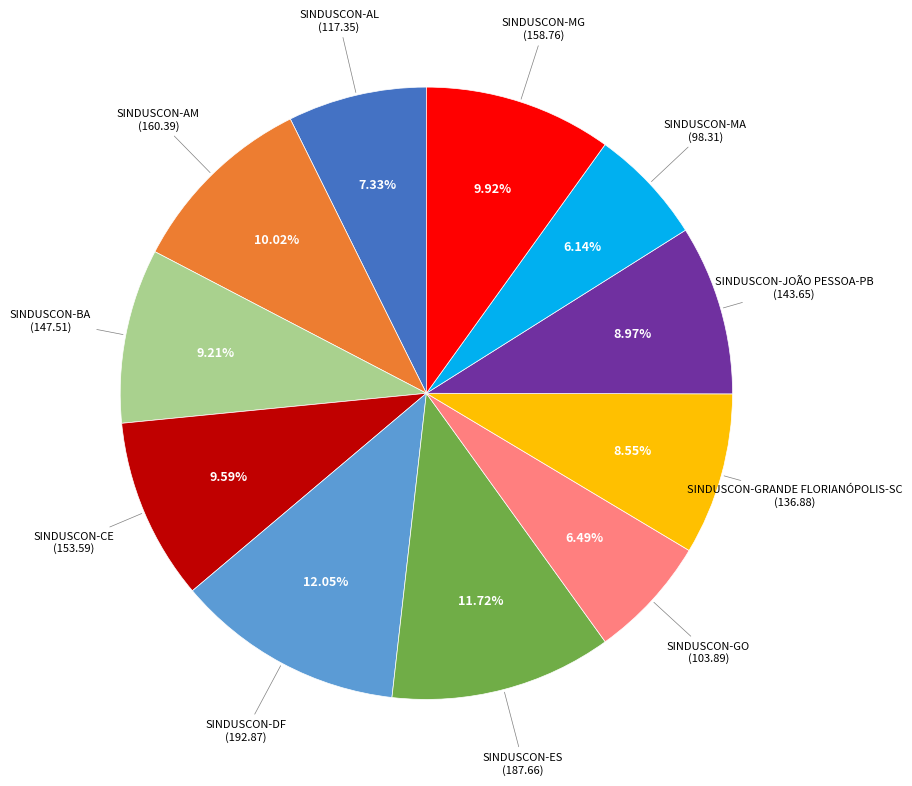

Is there any slice that represents more than half of the pie?

No